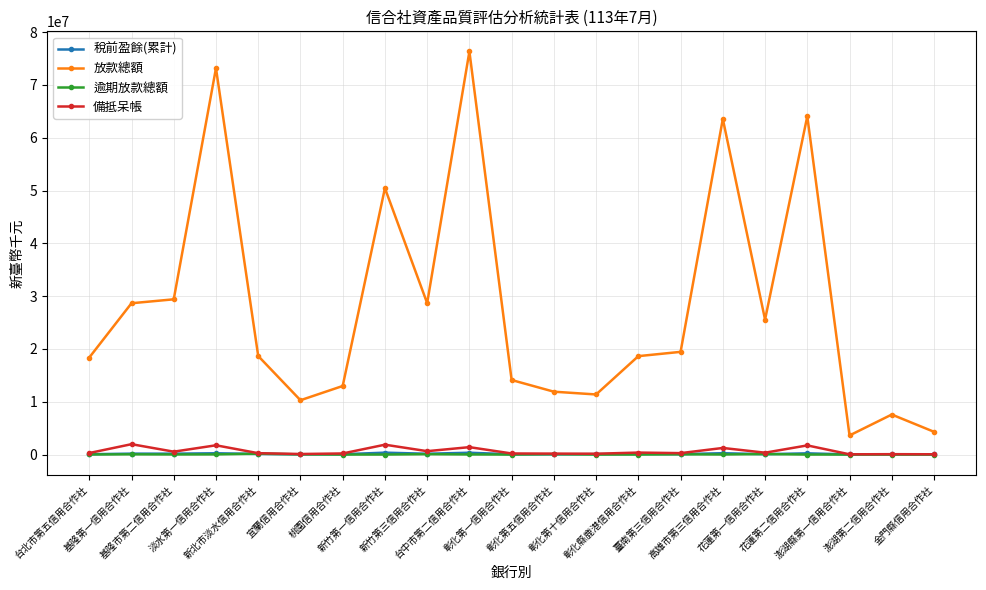

What is the highest value of the 備抵呆帳 series?

1965209